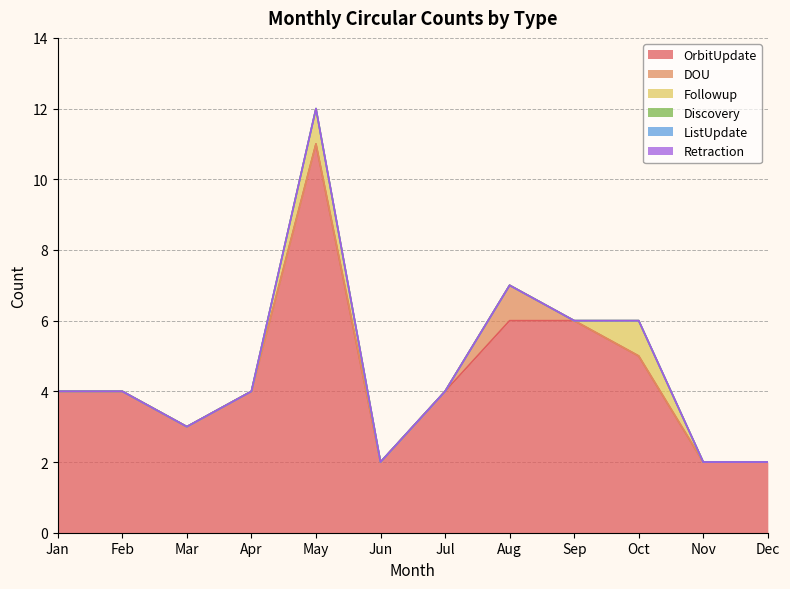

Reading left to right, what are all the values shown in this chart?

OrbitUpdate: 4	4	3	4	11	2	4	6	6	5	2	2
DOU: 0	0	0	0	0	0	0	1	0	0	0	0
Followup: 0	0	0	0	1	0	0	0	0	1	0	0
Discovery: 0	0	0	0	0	0	0	0	0	0	0	0
ListUpdate: 0	0	0	0	0	0	0	0	0	0	0	0
Retraction: 0	0	0	0	0	0	0	0	0	0	0	0